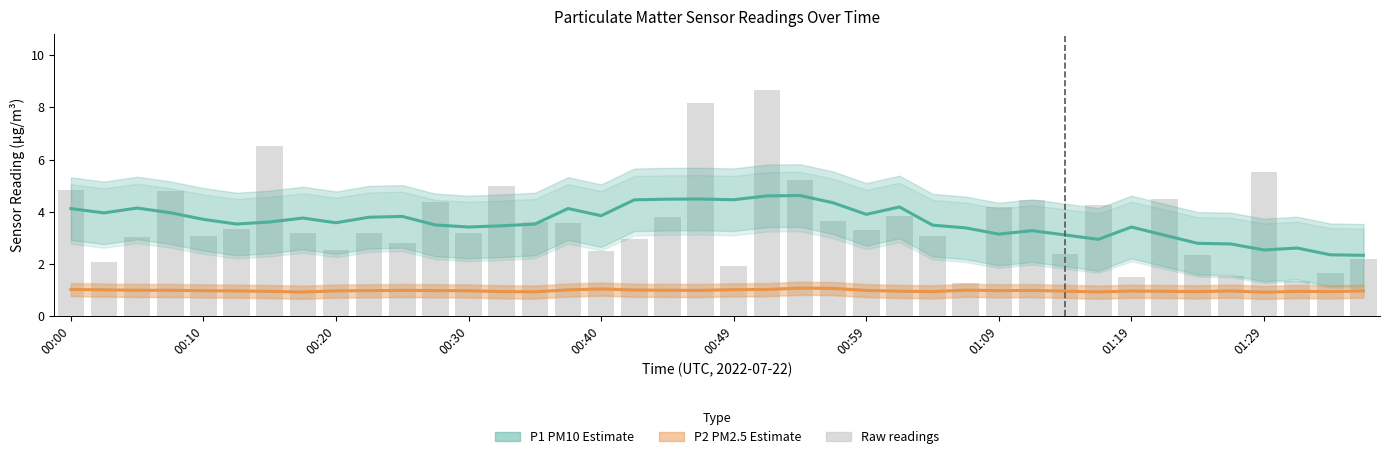

Which series has the largest total across all categories?

P1 (PM10 Estimate)